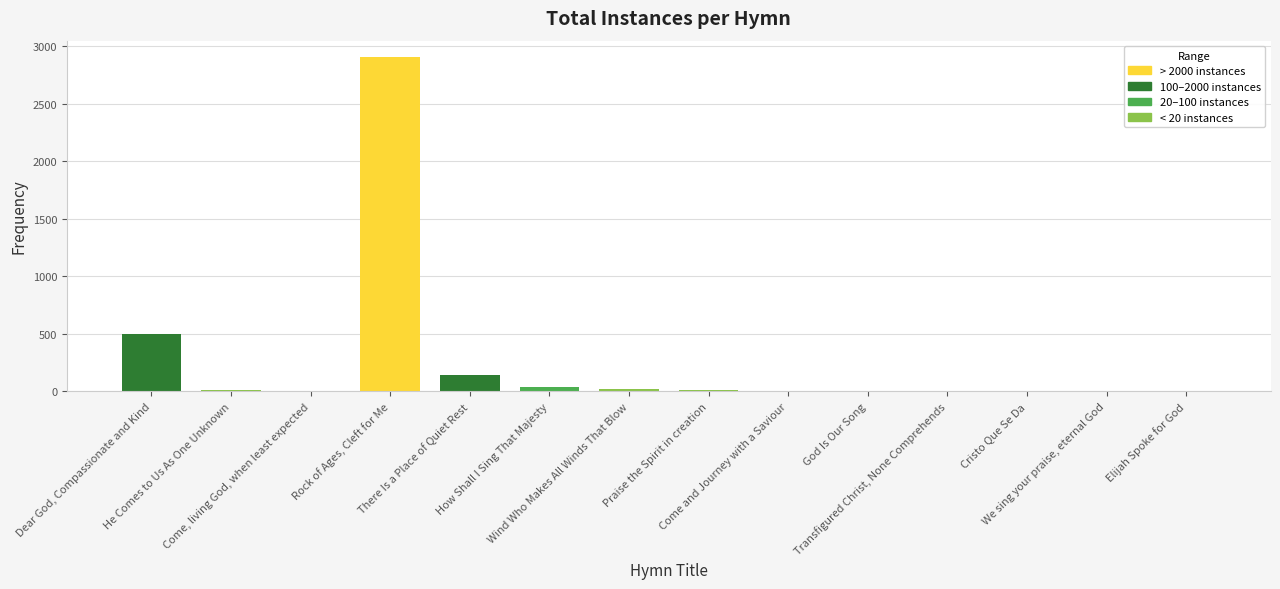

Which has a higher value, Rock of Ages, Cleft for Me or Elijah Spoke for God?

Rock of Ages, Cleft for Me